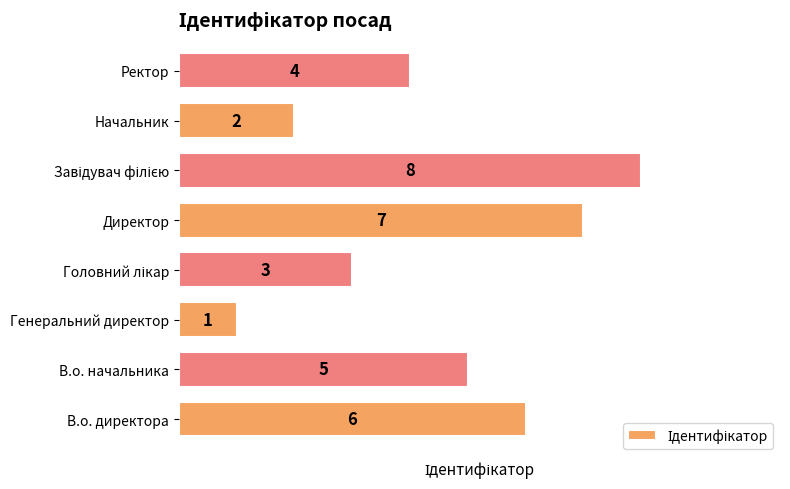

True or false: the data shows 7 at В.о. начальника.

False